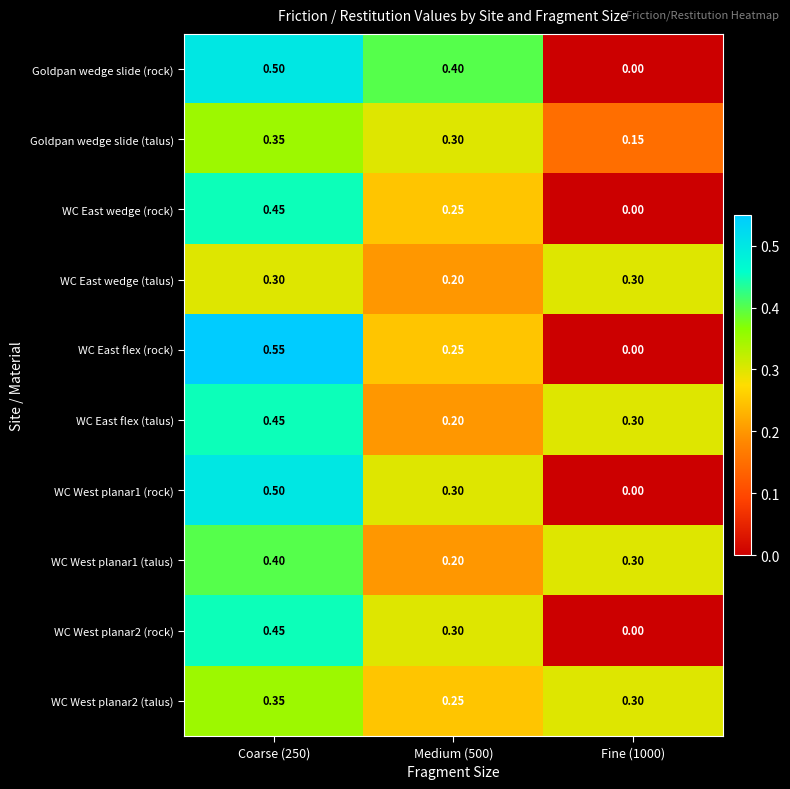

What is the difference between the highest and lowest values at Fine (1000)?

0.3